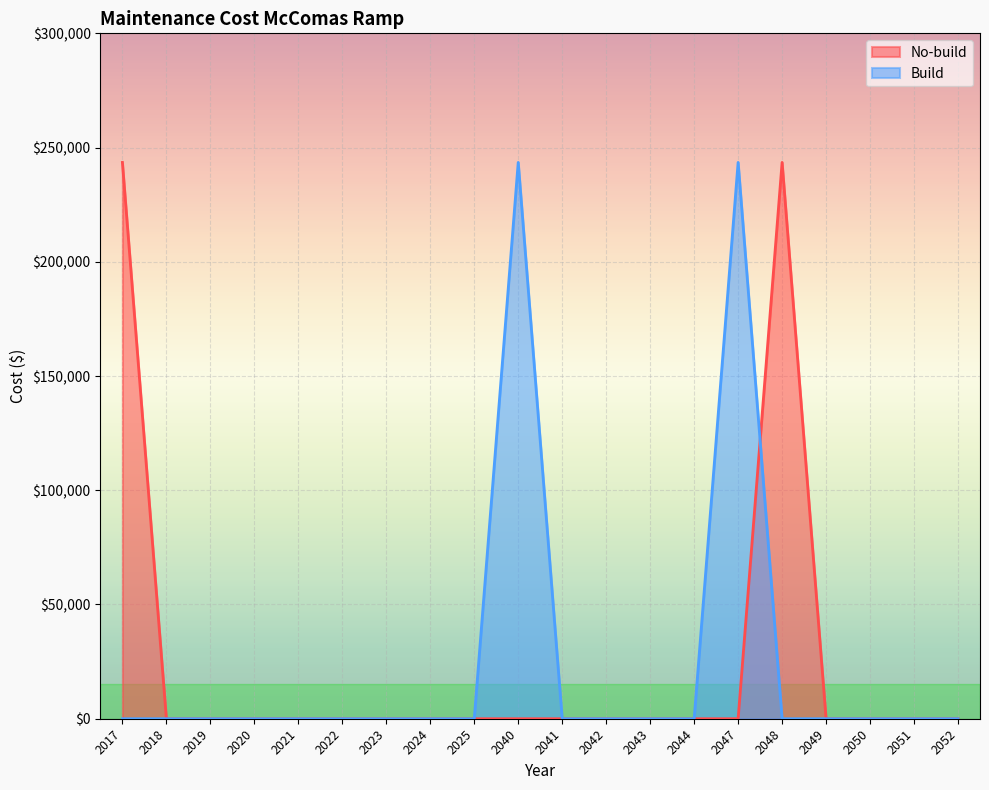

What is the difference between the maximum and minimum values in the Build series?

243498.9